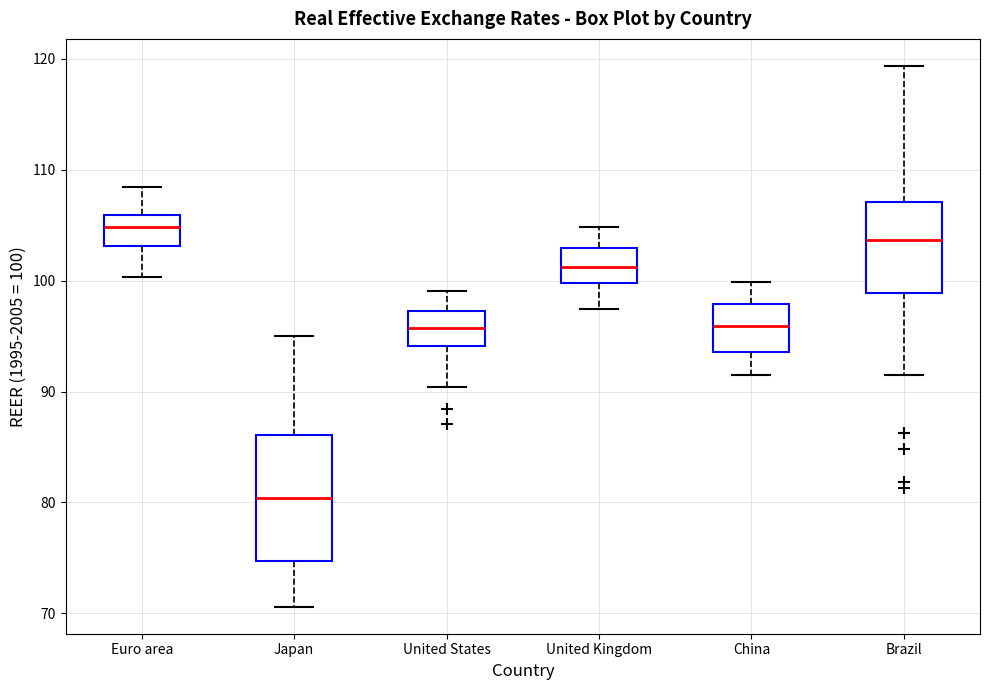

Reading left to right, read every box against the y-axis: the position of its median line, the range the box covers, and the ends of its whiskers. The values are not printed on the chart, so give them approximately, as read against the axis.

Euro area: median 105, box 103 to 106, whiskers 100 to 108
Japan: median 80, box 75 to 86, whiskers 71 to 95
United States: median 96, box 94 to 97, whiskers 90 to 99
United Kingdom: median 101, box 100 to 103, whiskers 97 to 105
China: median 96, box 94 to 98, whiskers 91 to 100
Brazil: median 104, box 99 to 107, whiskers 91 to 119